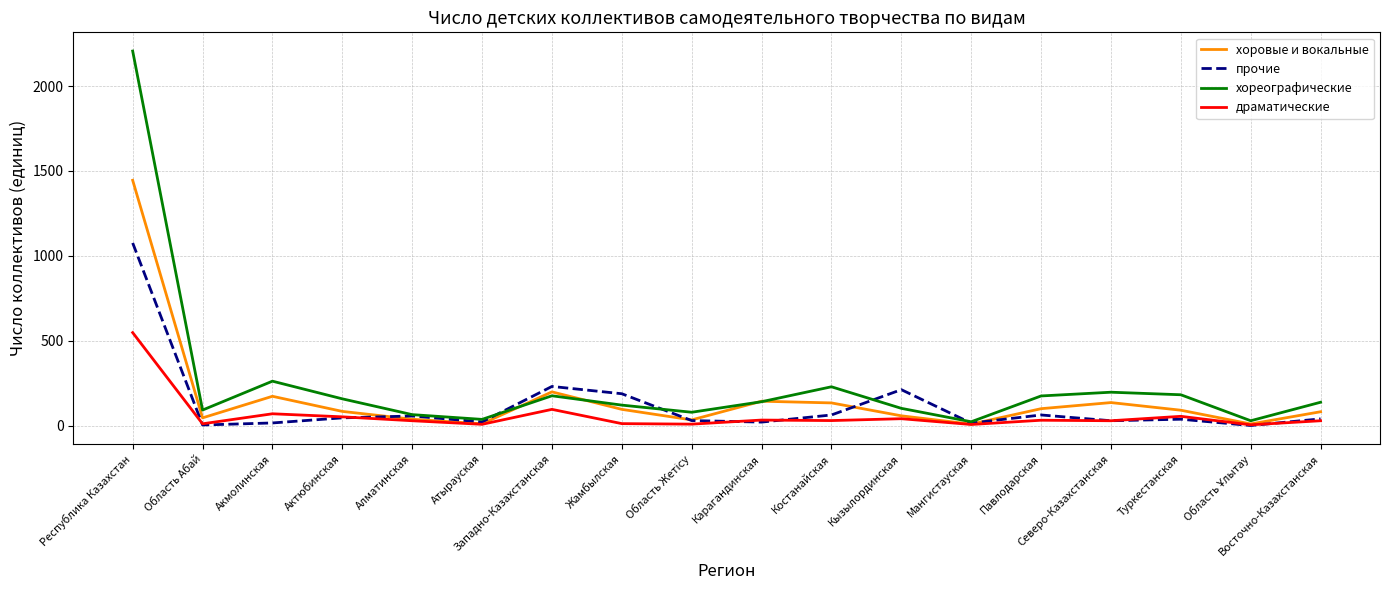

Which label corresponds to the largest value in the chart?

Республика Казахстан